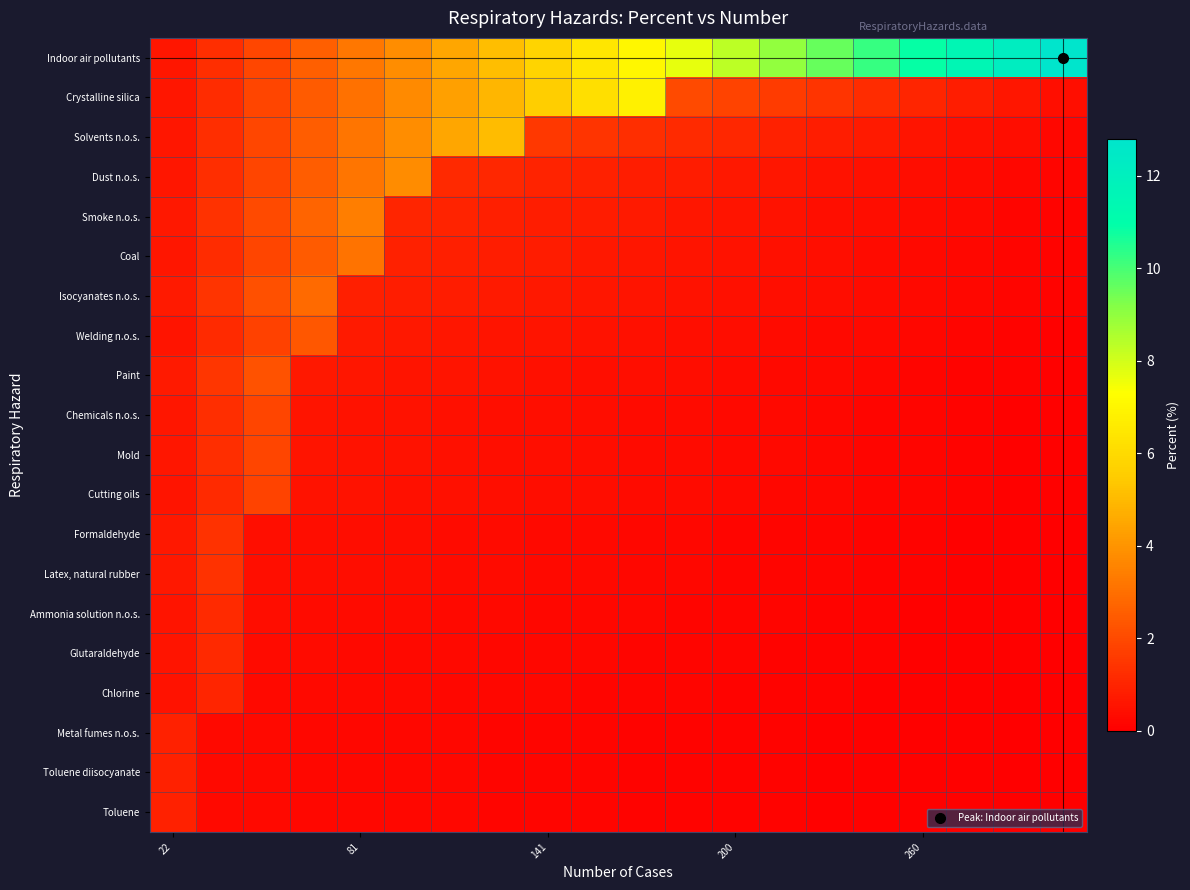

Which series has the largest range (max minus min)?

Indoor air pollutants